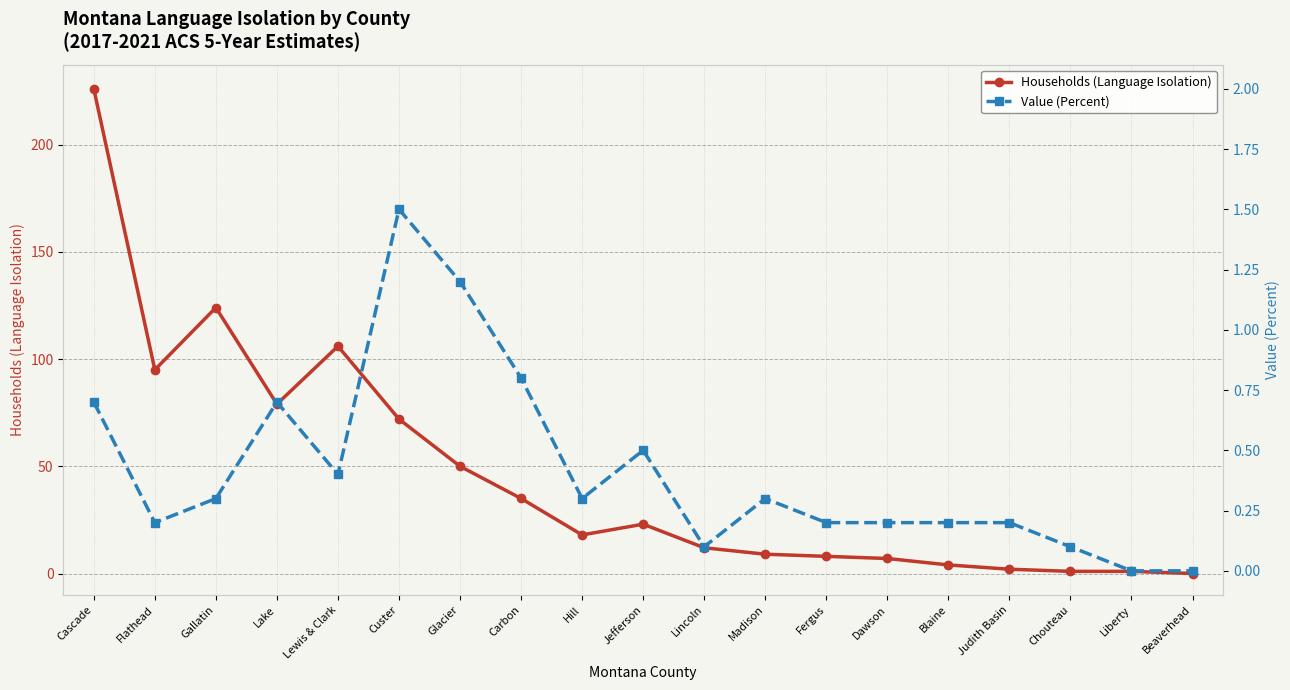

What is the greatest value displayed?

226.0